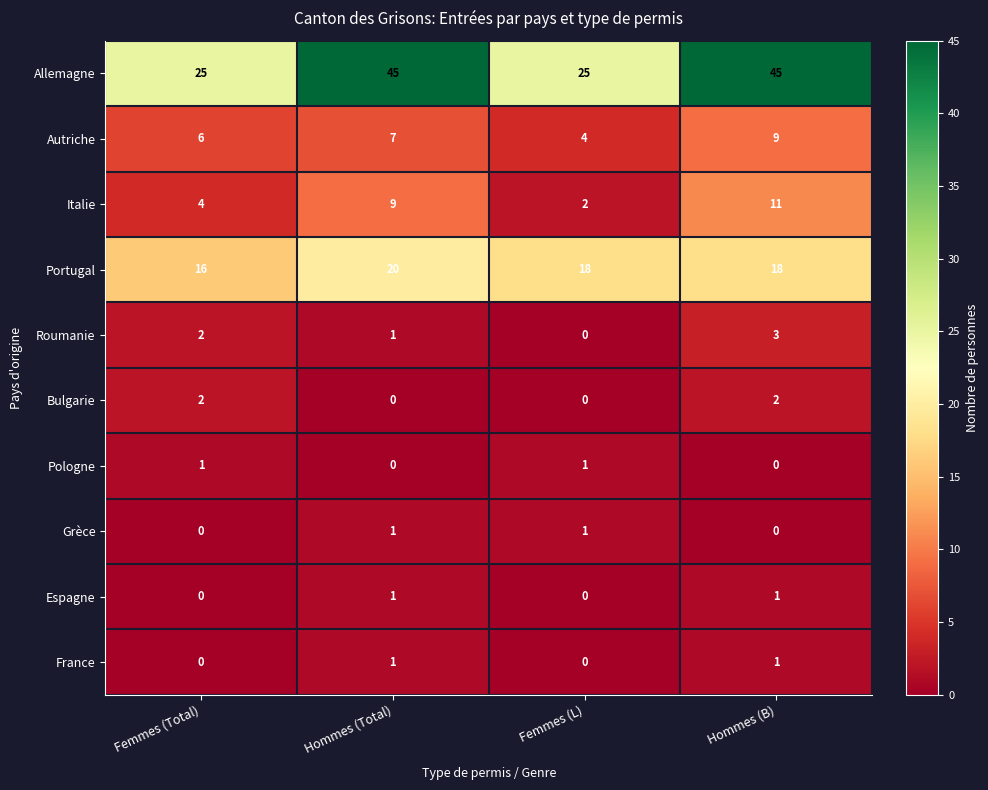

What is the sum of all Bulgarie values?

4